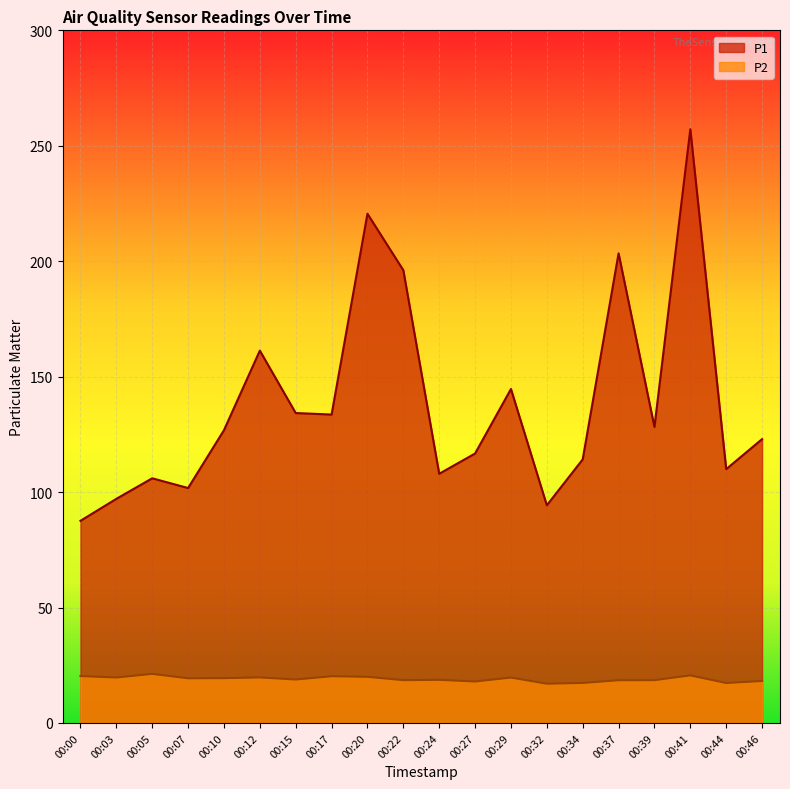

What is the total value across all series at 00:39?

146.8